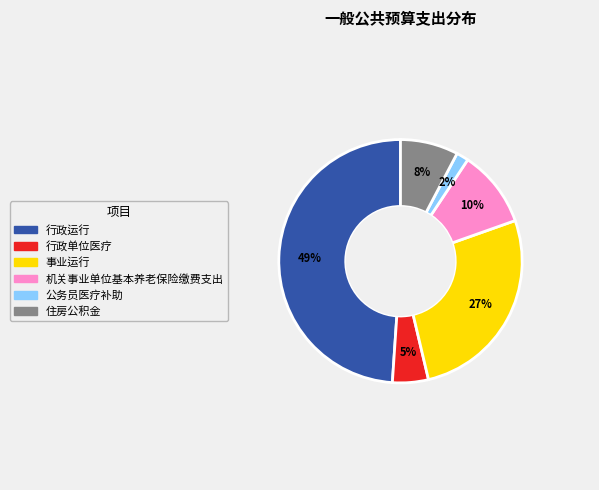

Rank the categories by value from highest to lowest.

行政运行, 事业运行, 机关事业单位基本养老保险缴费支出, 住房公积金, 行政单位医疗, 公务员医疗补助